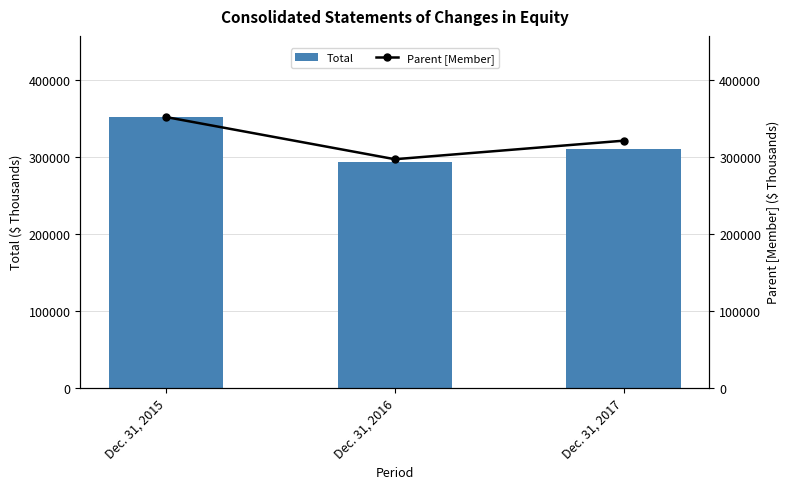

Rank the series at Dec. 31, 2015 from highest to lowest value.

Parent [Member], Total